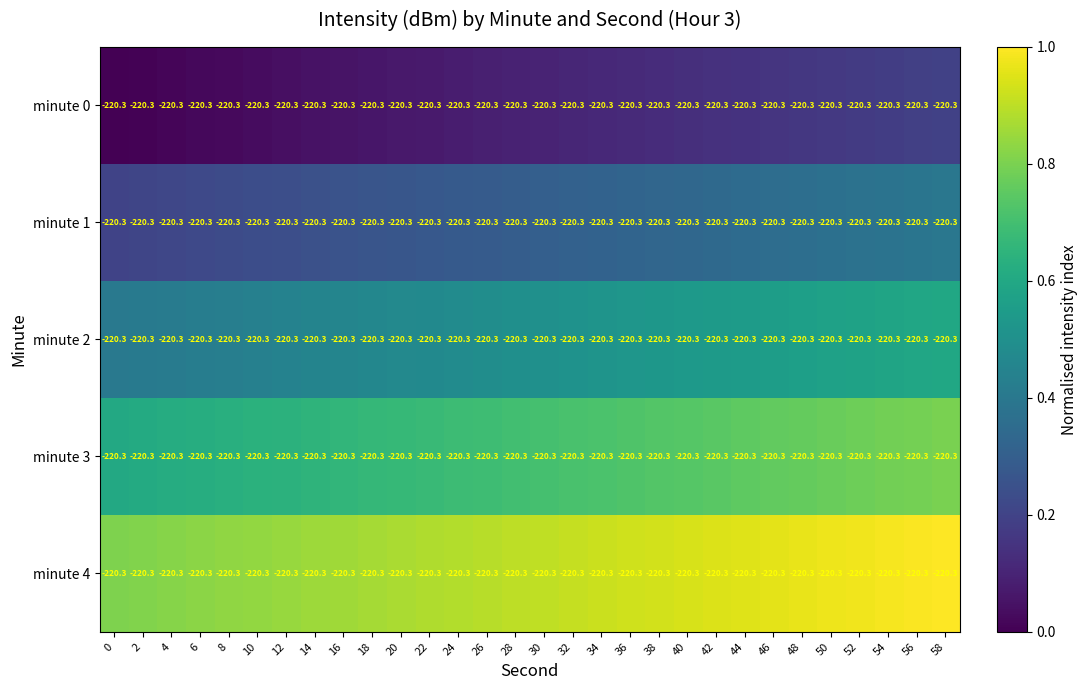

What is the difference between the highest and lowest values at 26?

0.8